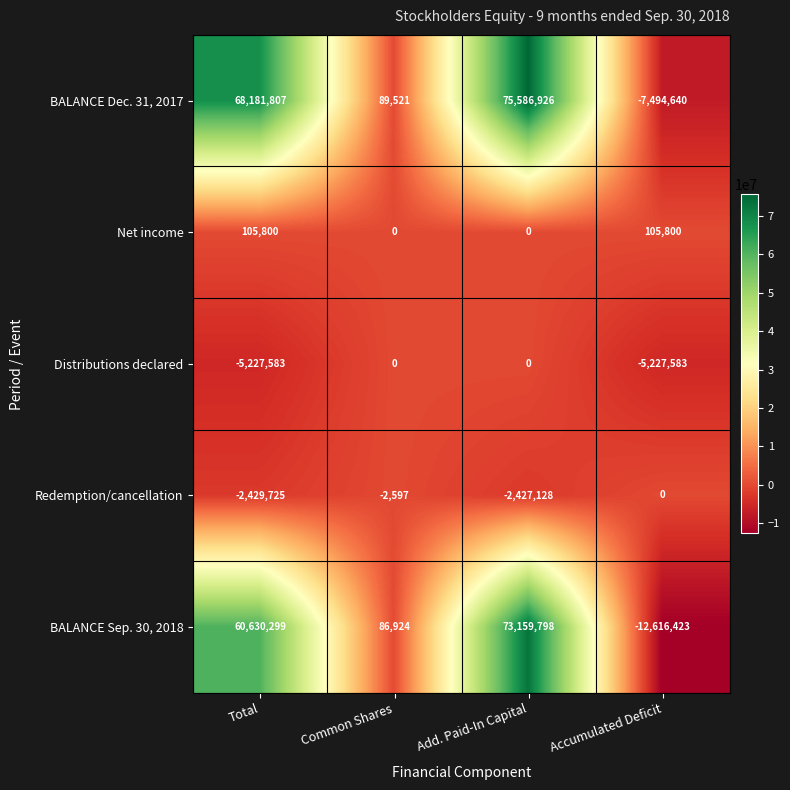

What is the smallest value displayed?

-12616423